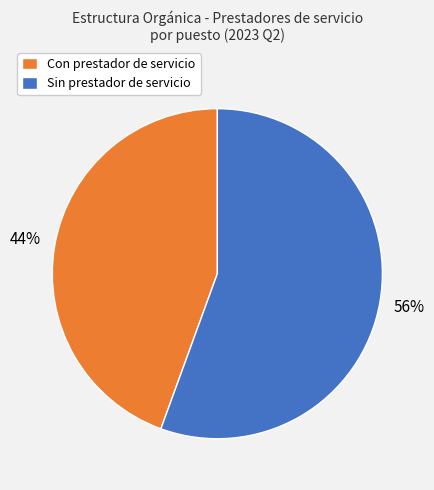

Does any single category account for the majority?

Yes